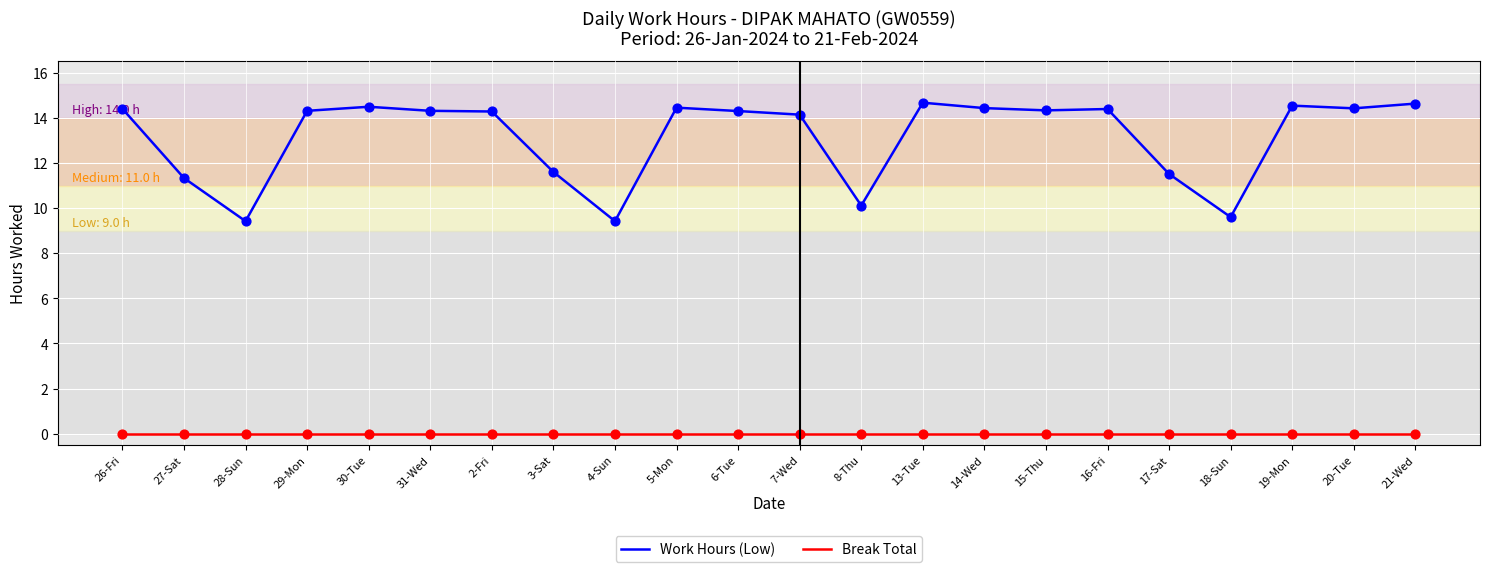

What is the difference between the highest and lowest values at 14-Wed?

14.4